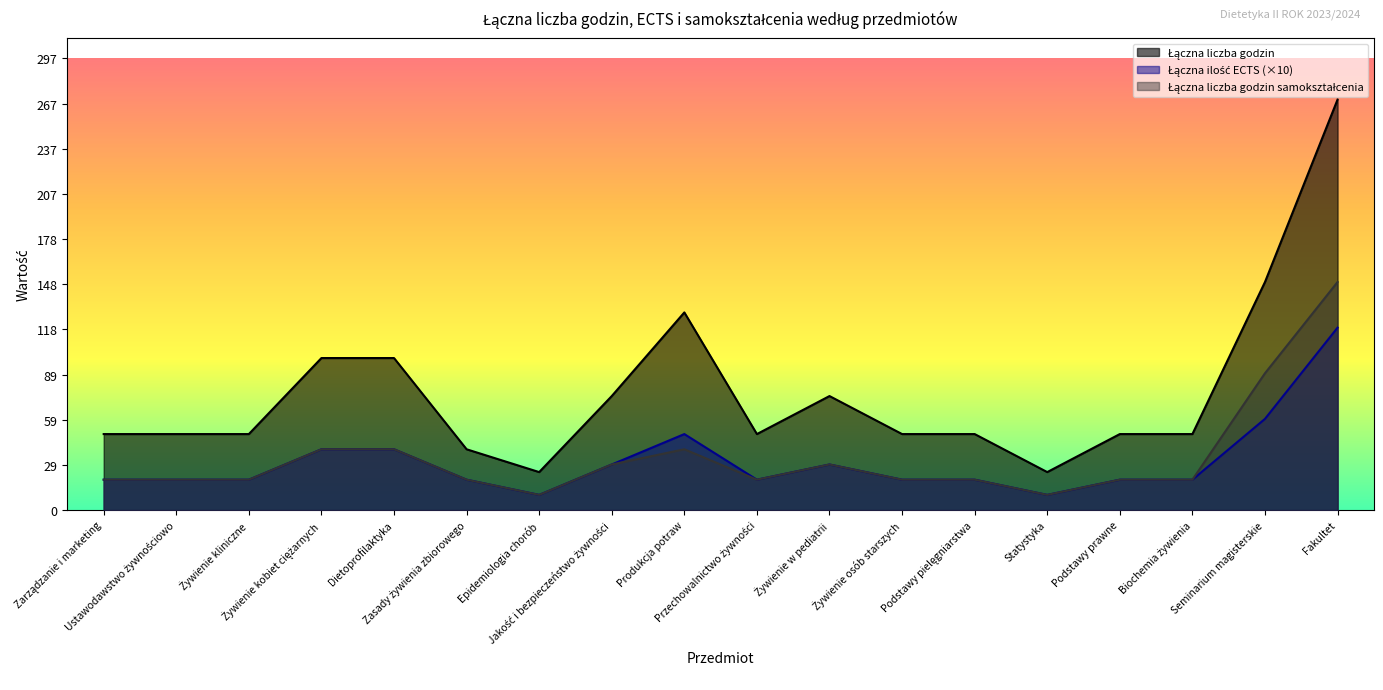

Which has a higher value, Przechowalnictwo żywności or Podstawy prawne?

Przechowalnictwo żywności